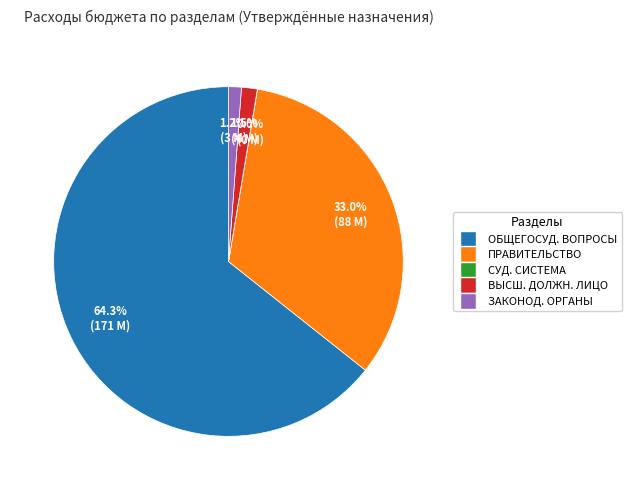

Does any single category account for the majority?

Yes